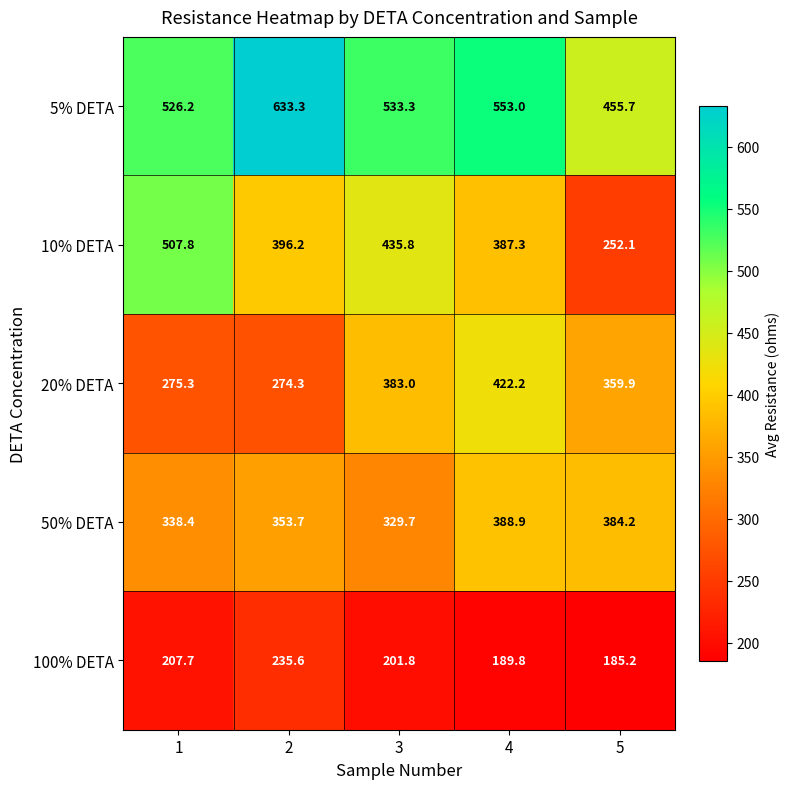

True or false: 10% DETA has a value of 507.8 at 1.

True